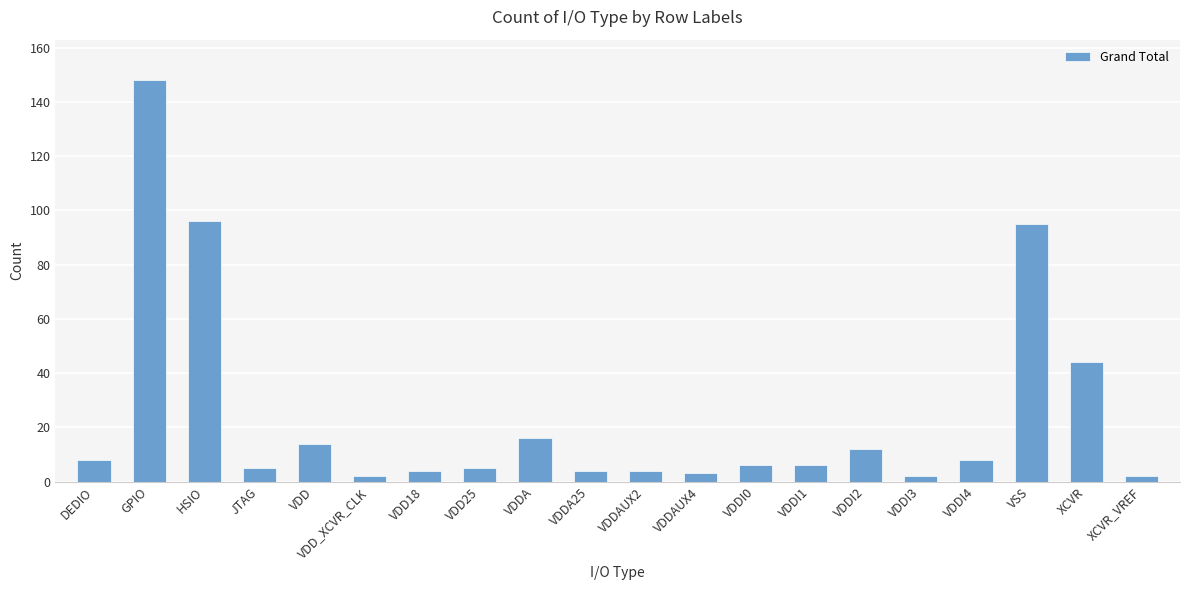

What is the change in value from VDD_XCVR_CLK to VDD25?

+3